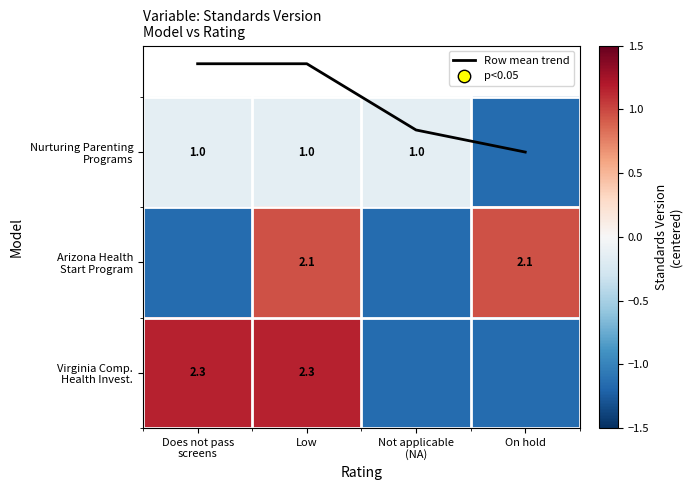

Which series has the widest spread of values?

Virginia Comp. Health Invest.